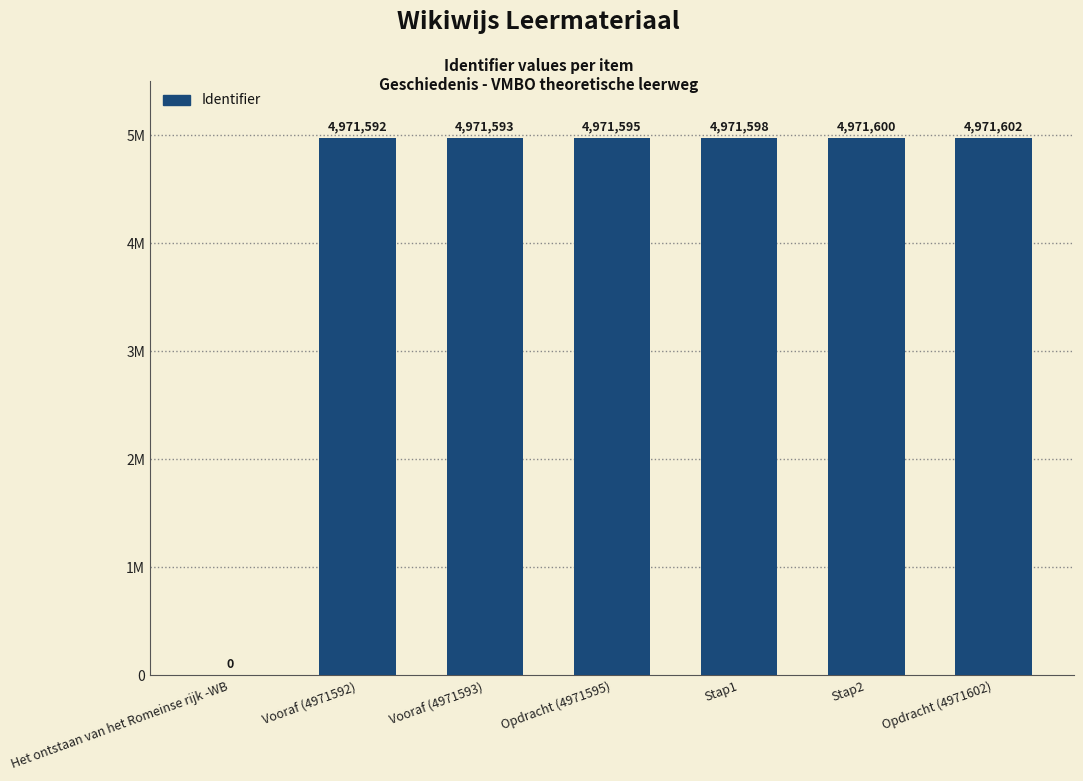

At which label is the value closest to 2485801?

Vooraf (4971592)